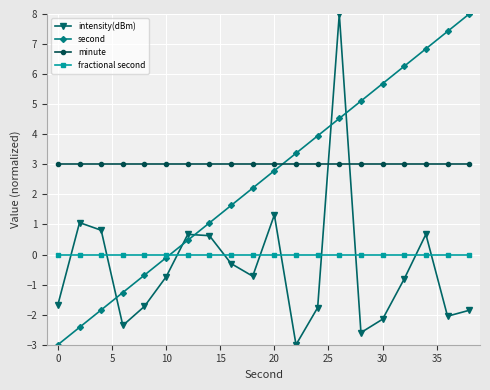

What is the smallest value displayed?

-3.0